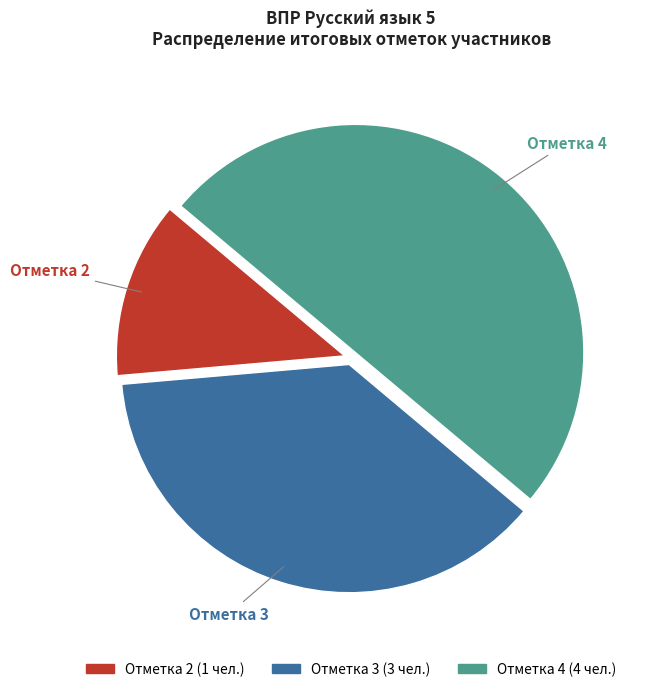

To the nearest percent, what is the difference between the largest and smallest slice percentages?

37%